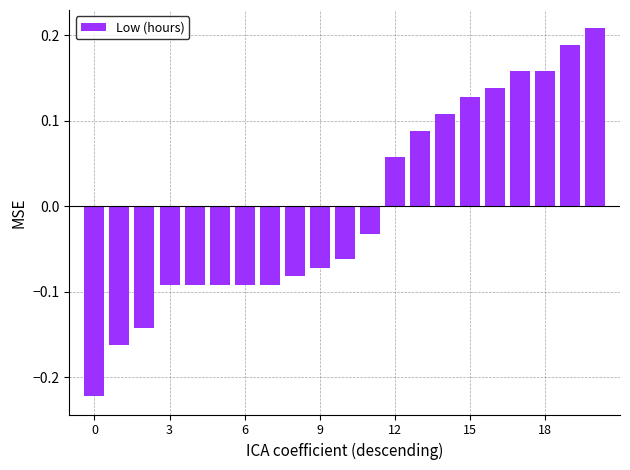

What is the difference between the maximum and minimum values?

0.4